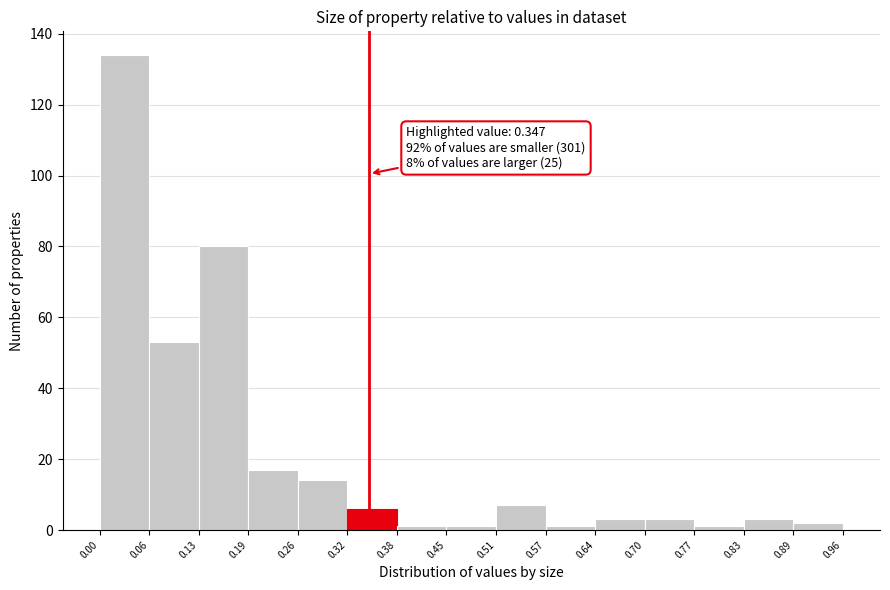

Which range on the x-axis has the tallest bar?

0.00 to 0.06